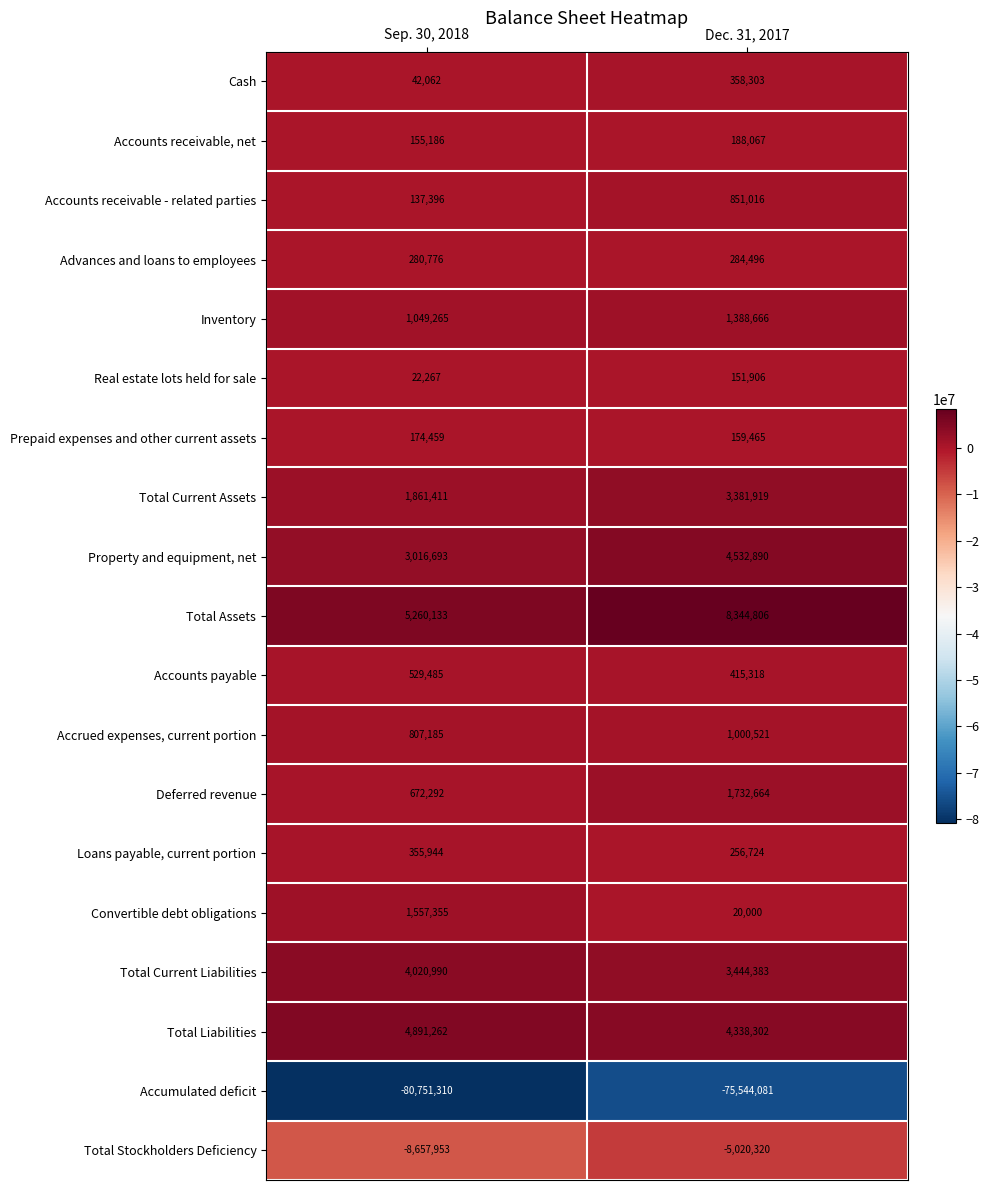

What is the greatest value displayed?

8344806